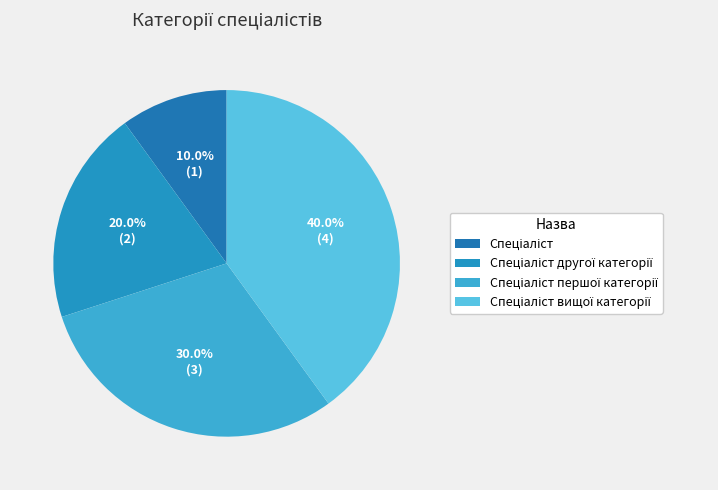

How many segments does this pie chart have?

4